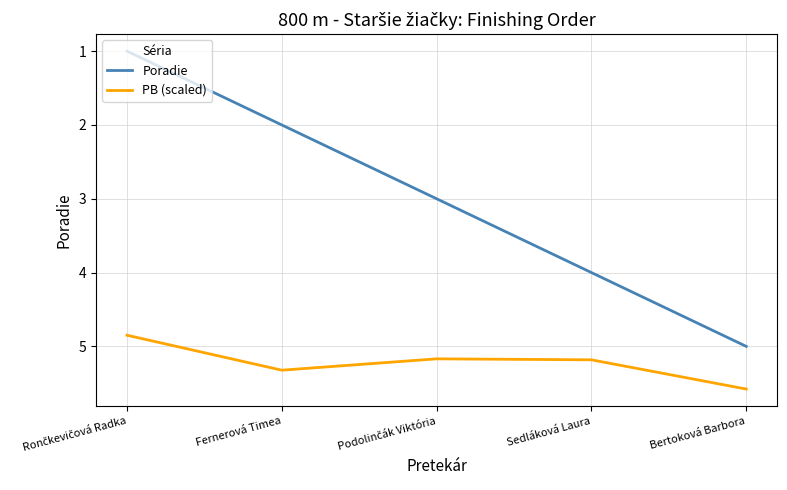

At which category is the sum across all series the highest?

Bertoková Barbora